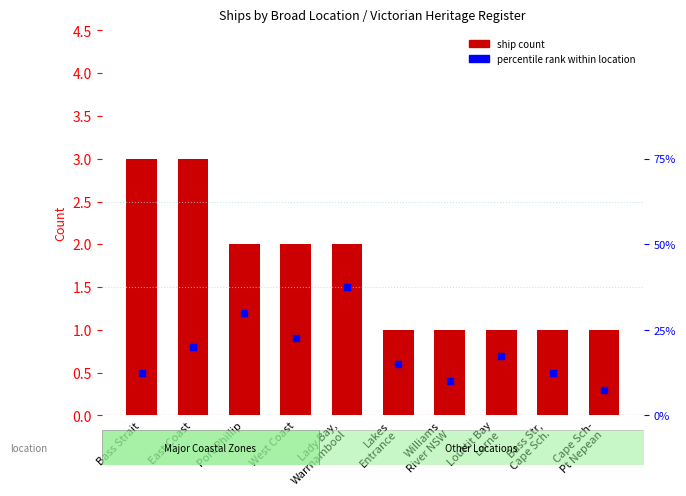

Which series has the widest spread of Y values?

ship count